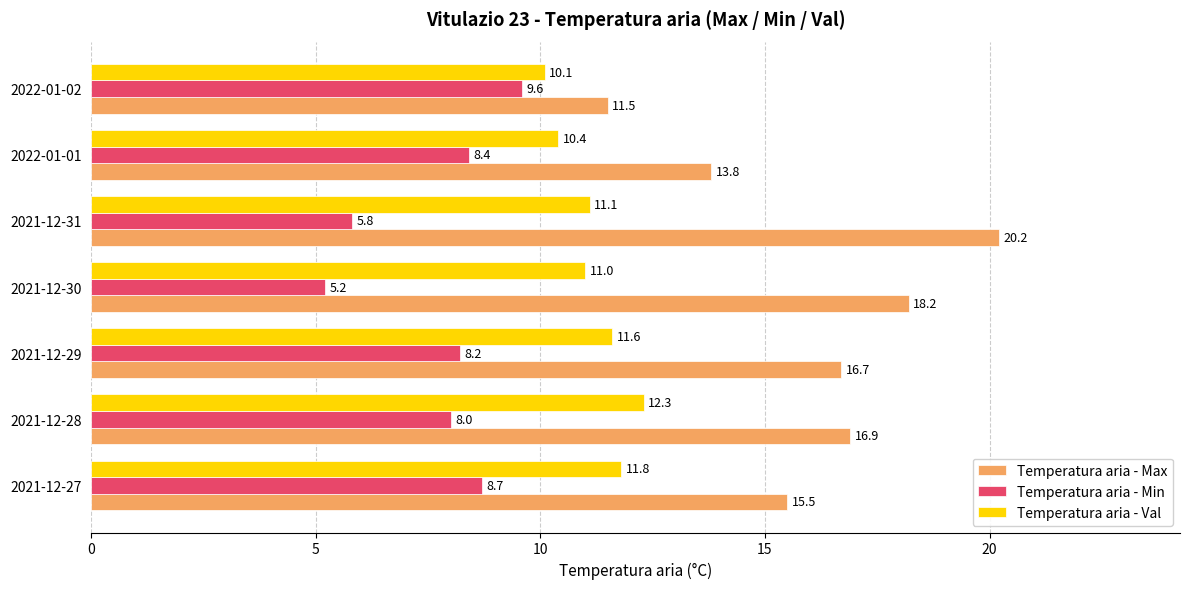

Read the Temperatura aria - Val value at 2021-12-31.

11.1